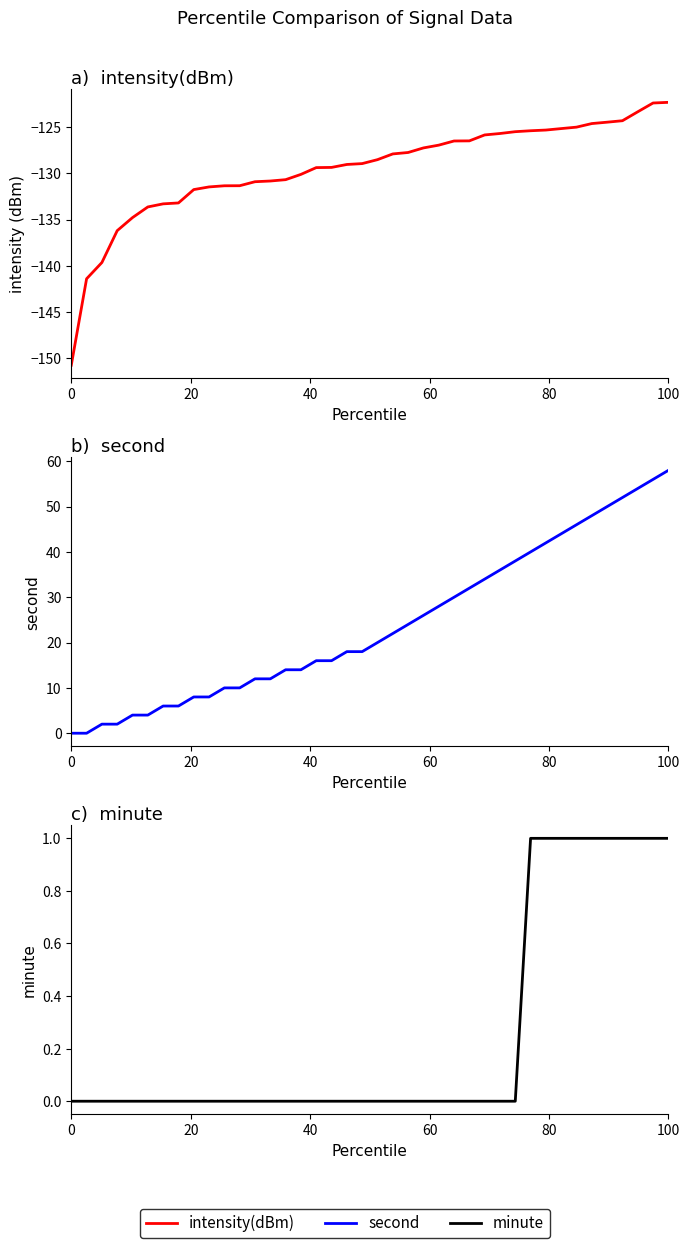

The value of minute at 17 is 0.4. True or false?

False